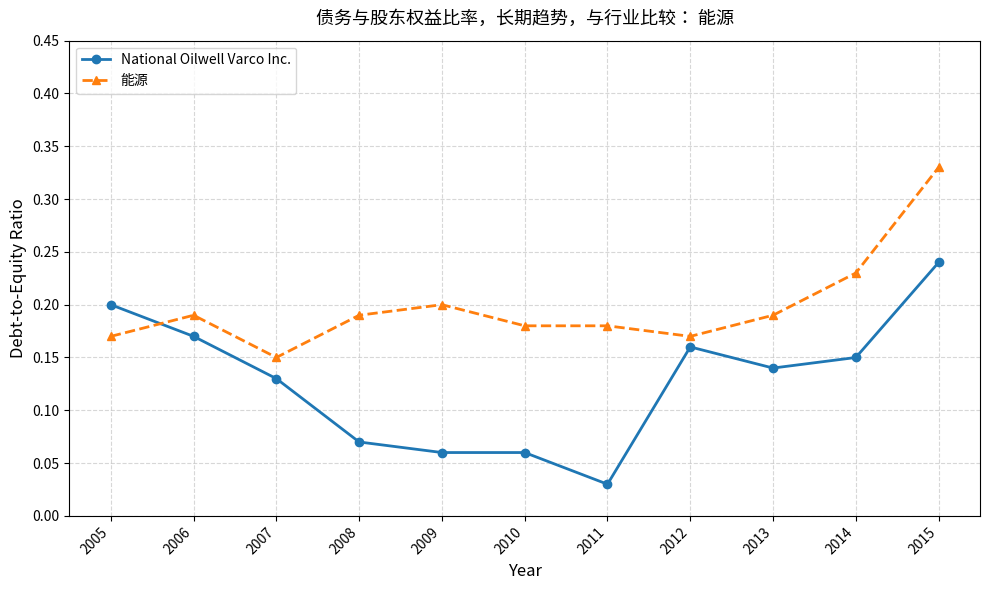

How many lines are shown in the chart?

2